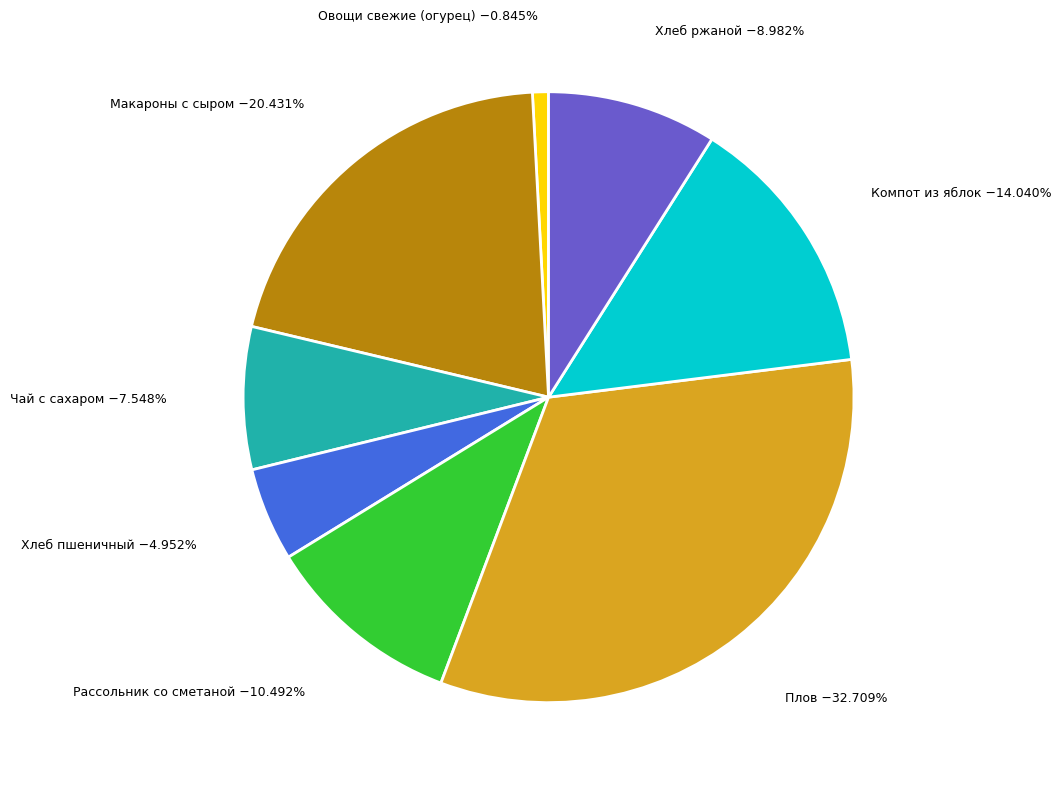

Is there a majority slice in this chart?

No